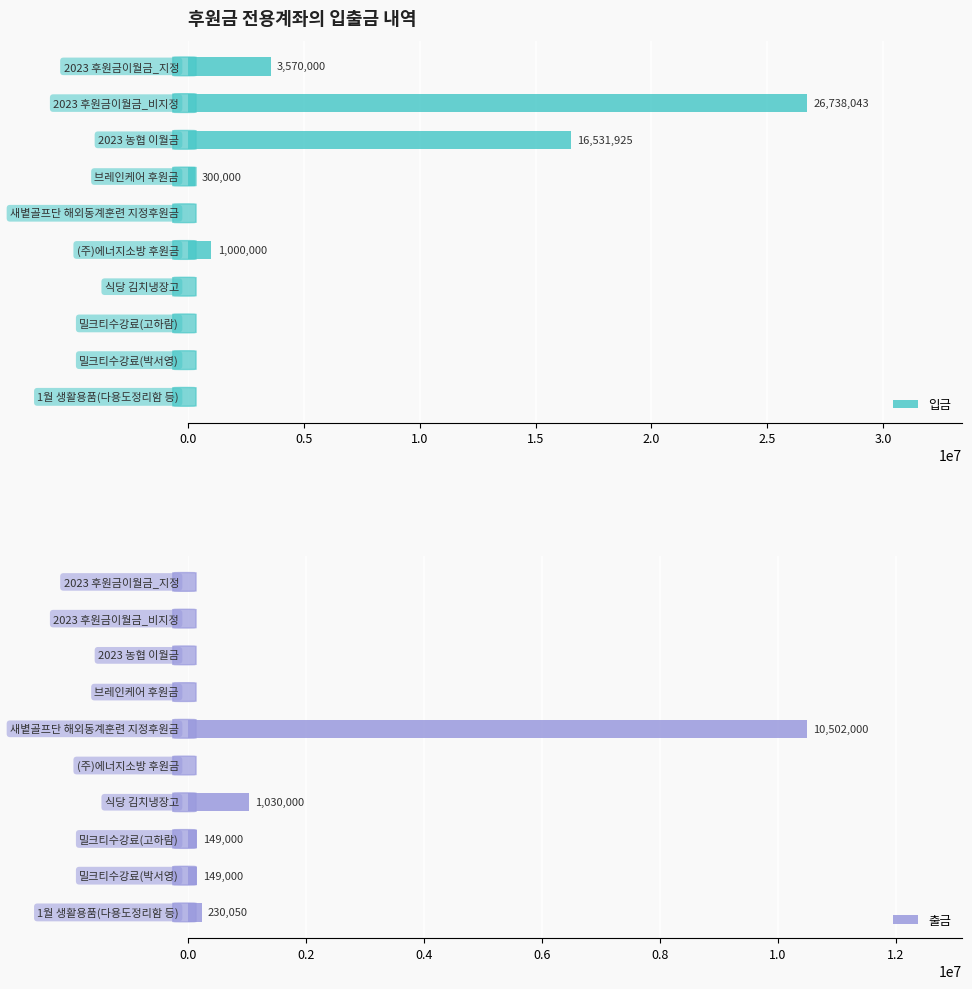

At how many categories does at least one series exceed 21706171?

1